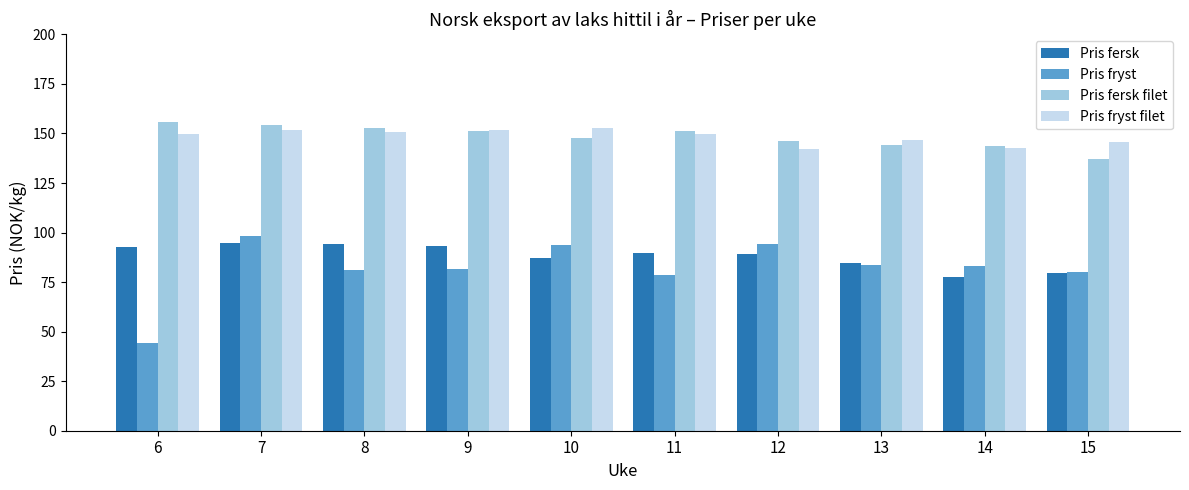

How many values in the Pris fersk series are below 89?

4